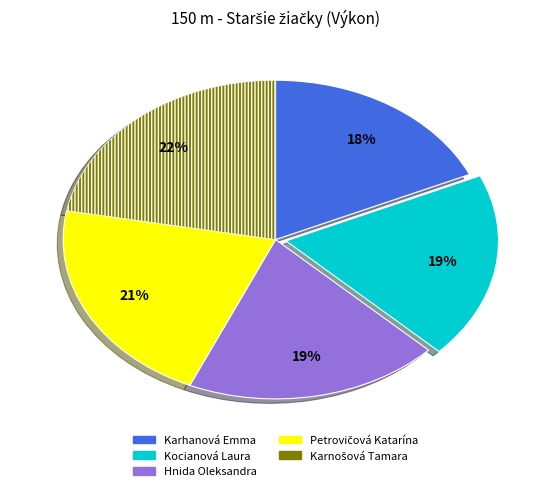

To the nearest percent, what percentage of the pie is Karhanová Emma?

18%